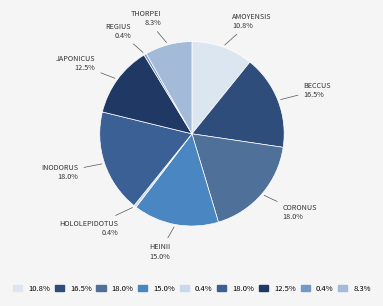

Which category has the smallest portion of the pie?

regius